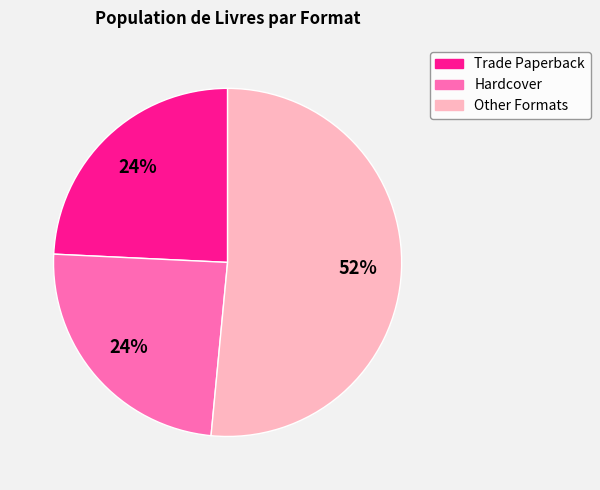

To the nearest percent, what is the average slice percentage?

33%